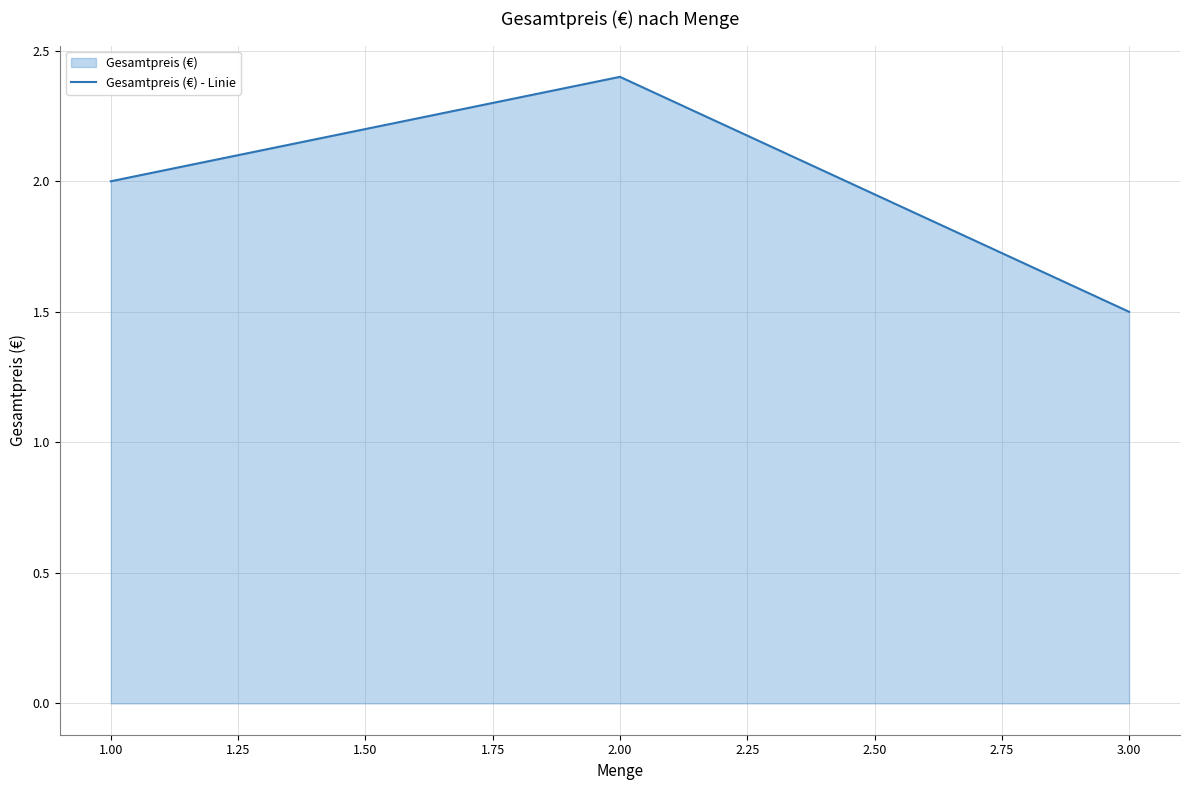

What position from the left is 1.00?

1